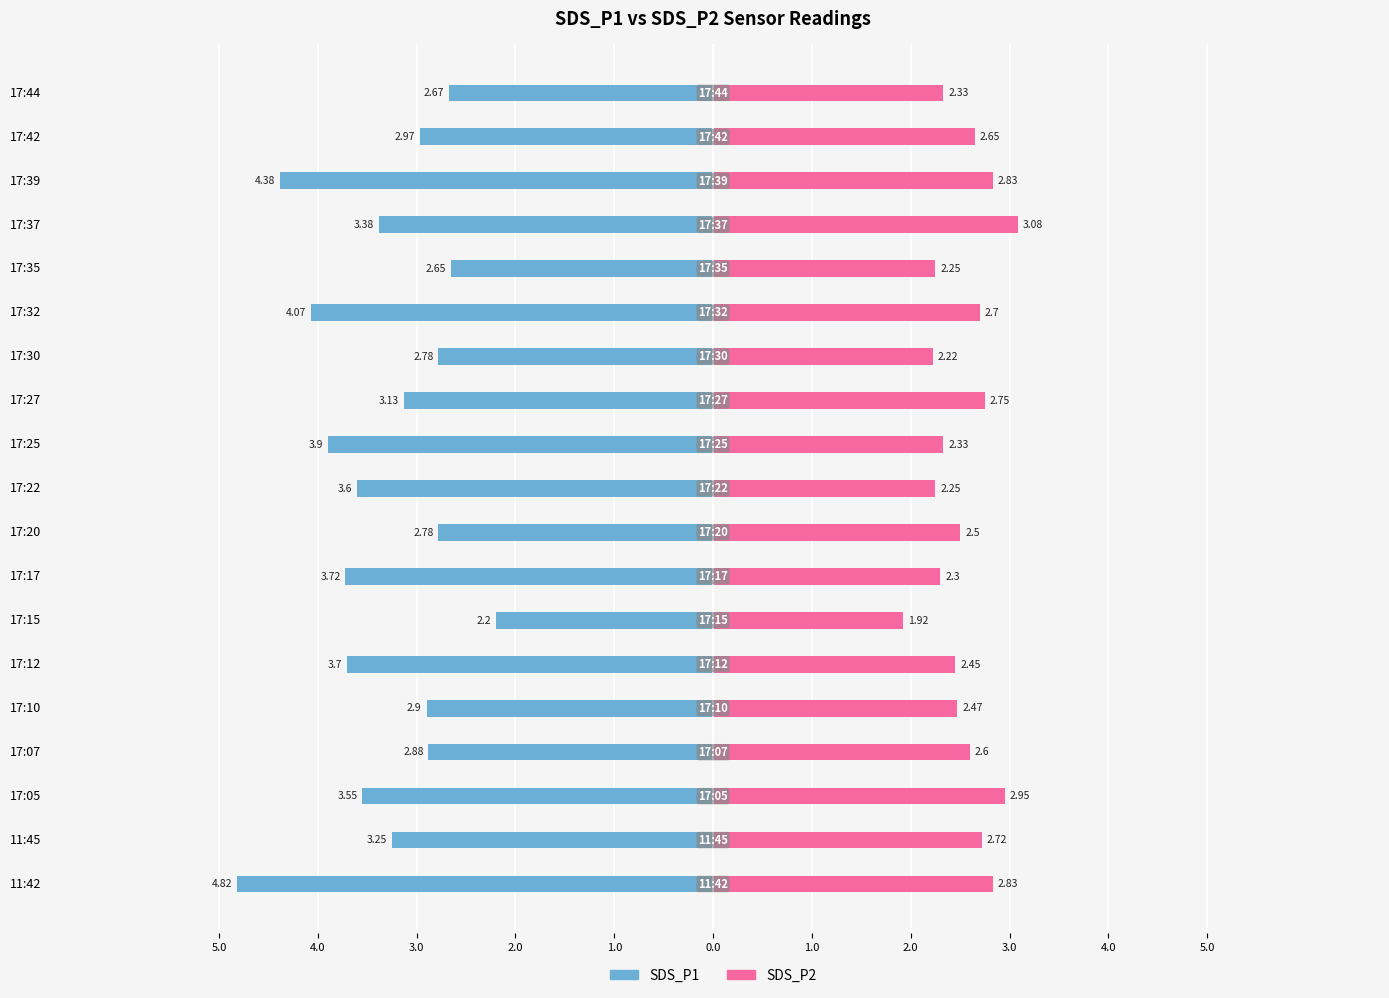

How many bars are there in total?

38